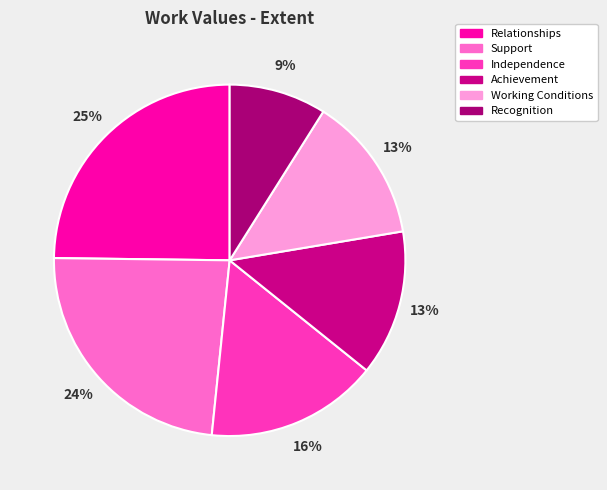

What is the ratio of the value at Achievement to the value at Relationships?

0.5